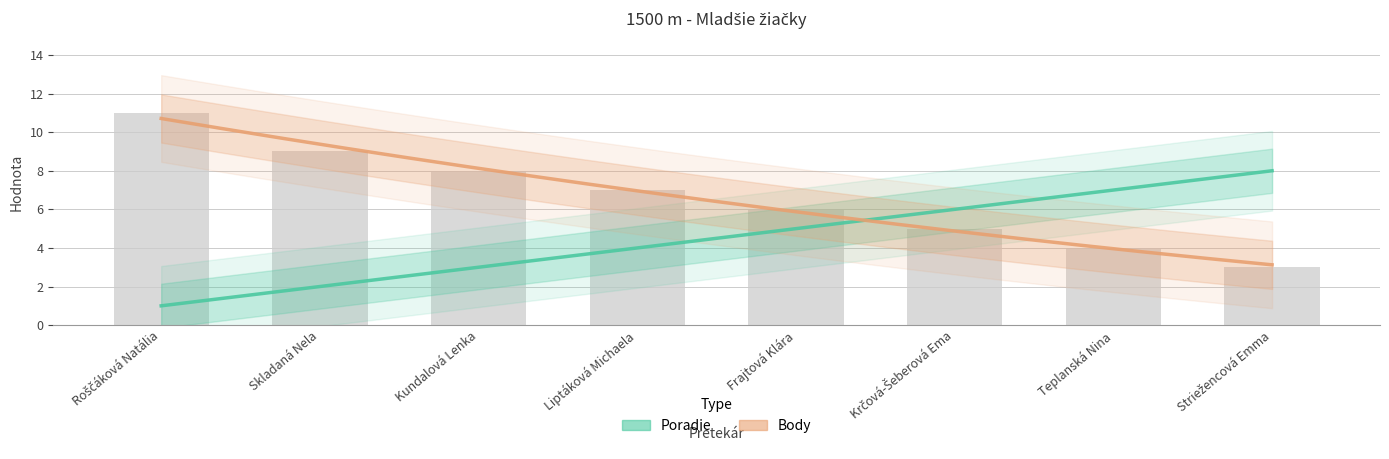

How many bars are there in total?

8